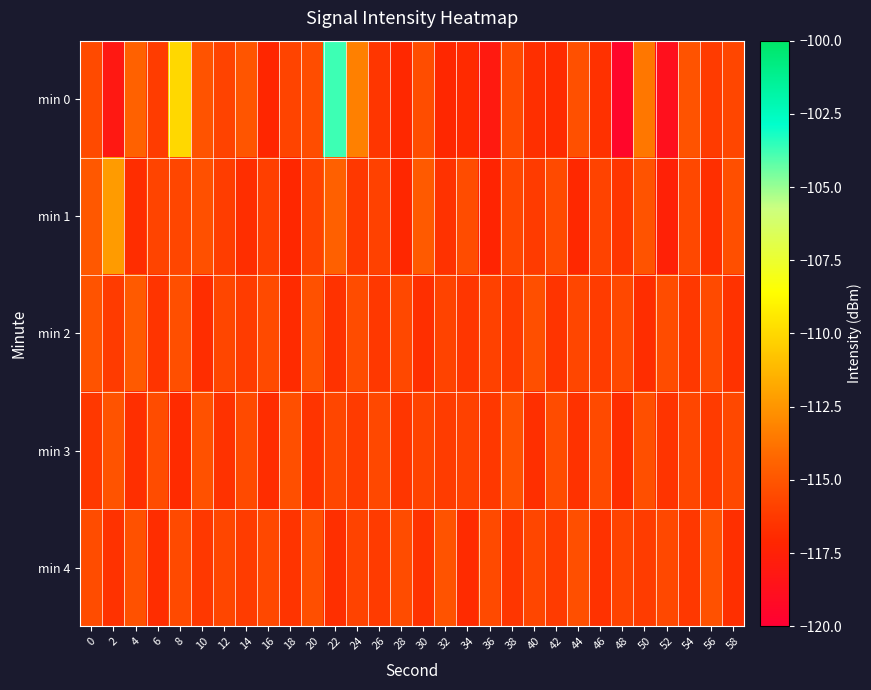

Between 52 and 24, which is larger?

24